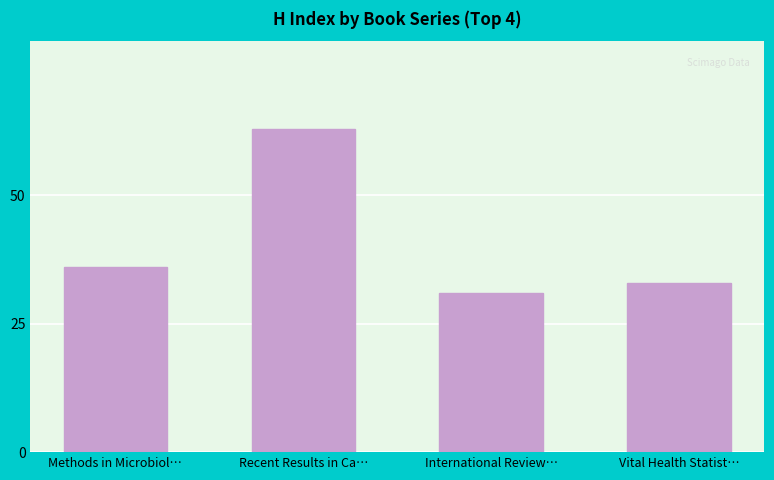

At which category does the chart reach its minimum across all series?

International Review…